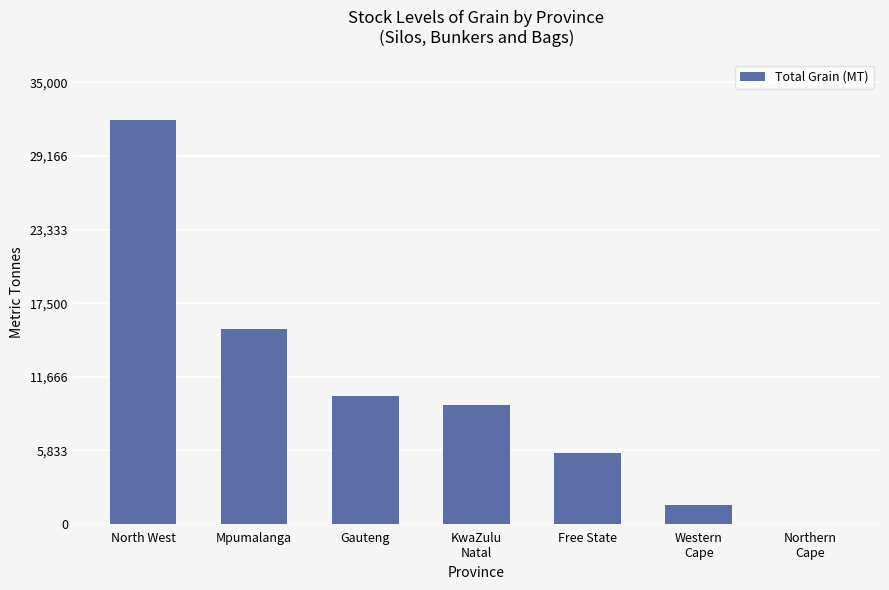

What value does the data have at North West?

32000